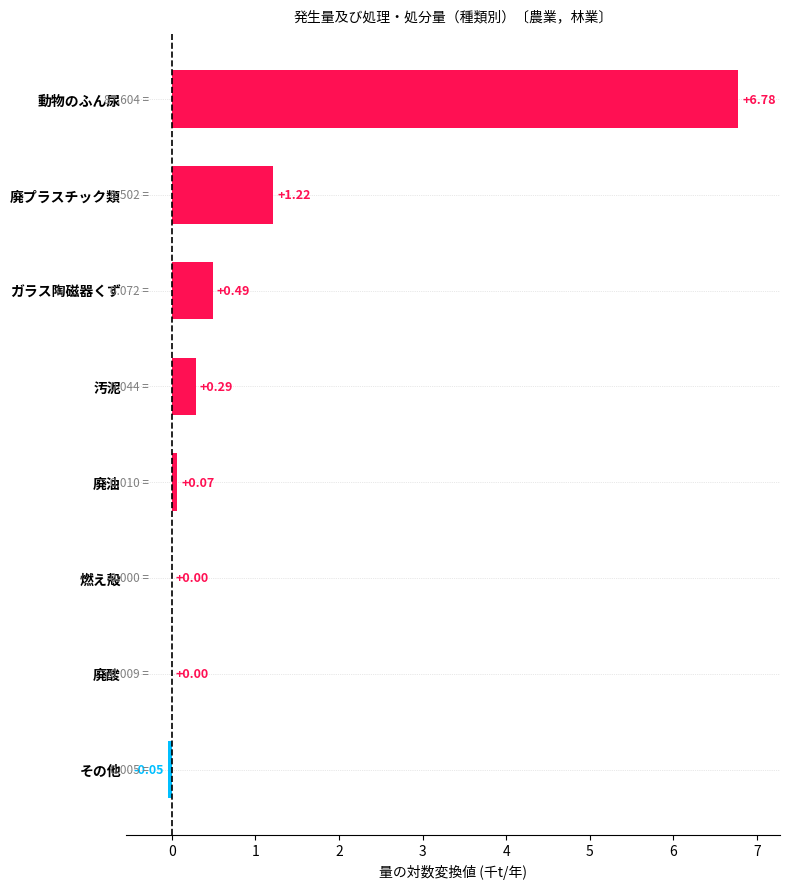

Between ガラス陶磁器くず and 動物のふん尿, which is larger?

動物のふん尿